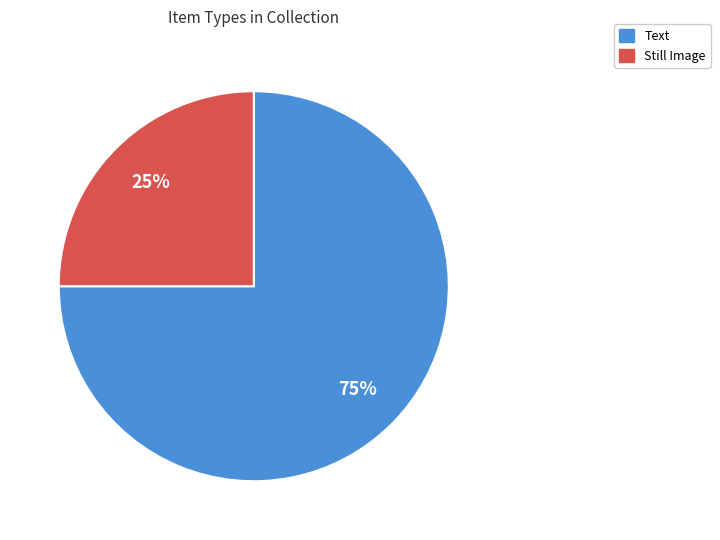

To the nearest percent, what is the average slice percentage?

50%